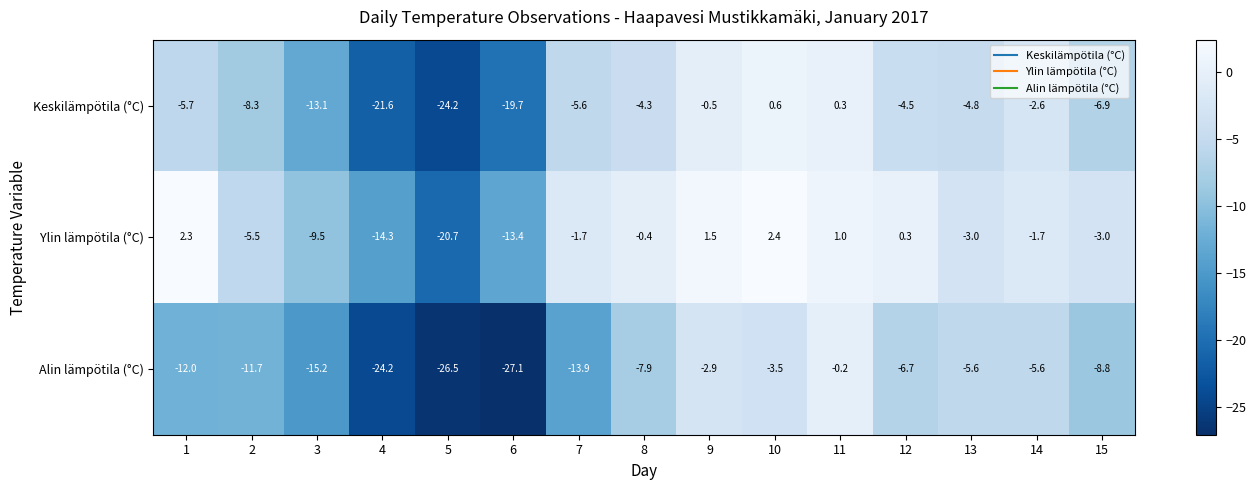

At which category is the sum across all series the highest?

11